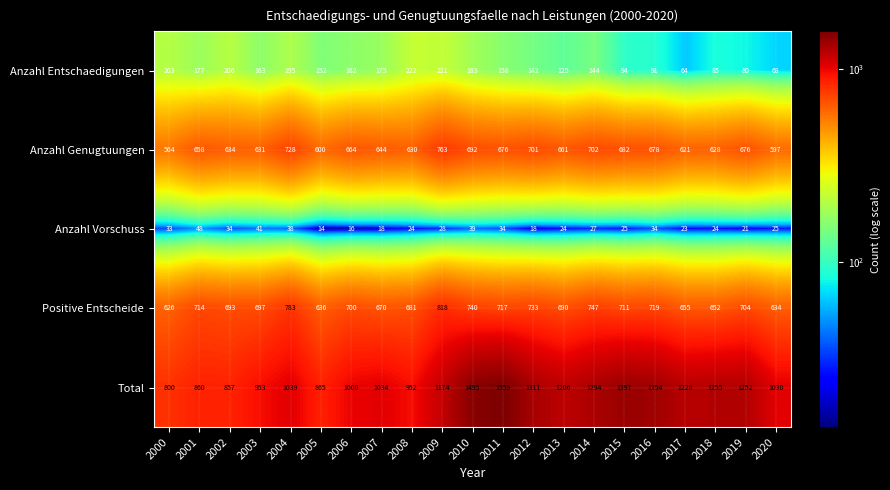

Which category has the highest value in the Positive Entscheide series?

2009